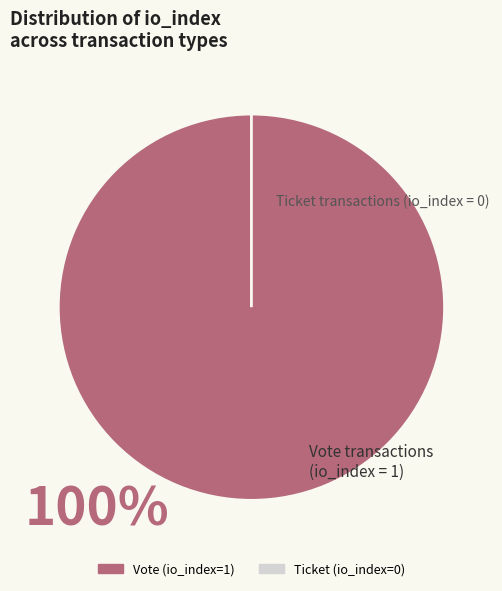

To the nearest percent, what is the combined percentage of Ticket (io_index=0) and Vote (io_index=1)?

100%